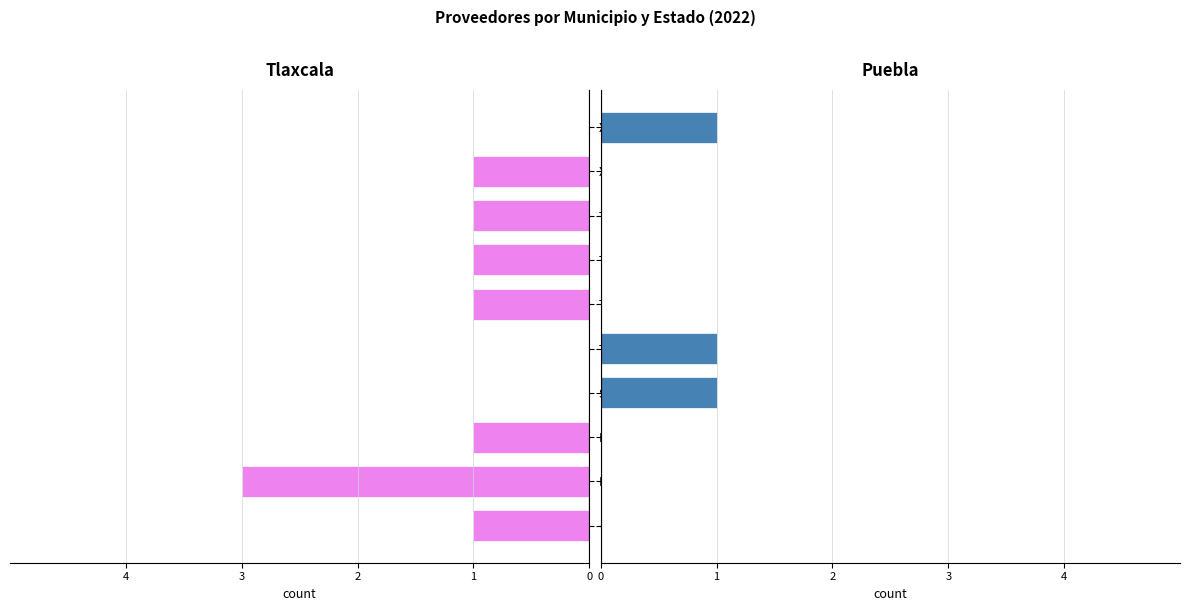

At which label does Tlaxcala reach its minimum?

Huamantla